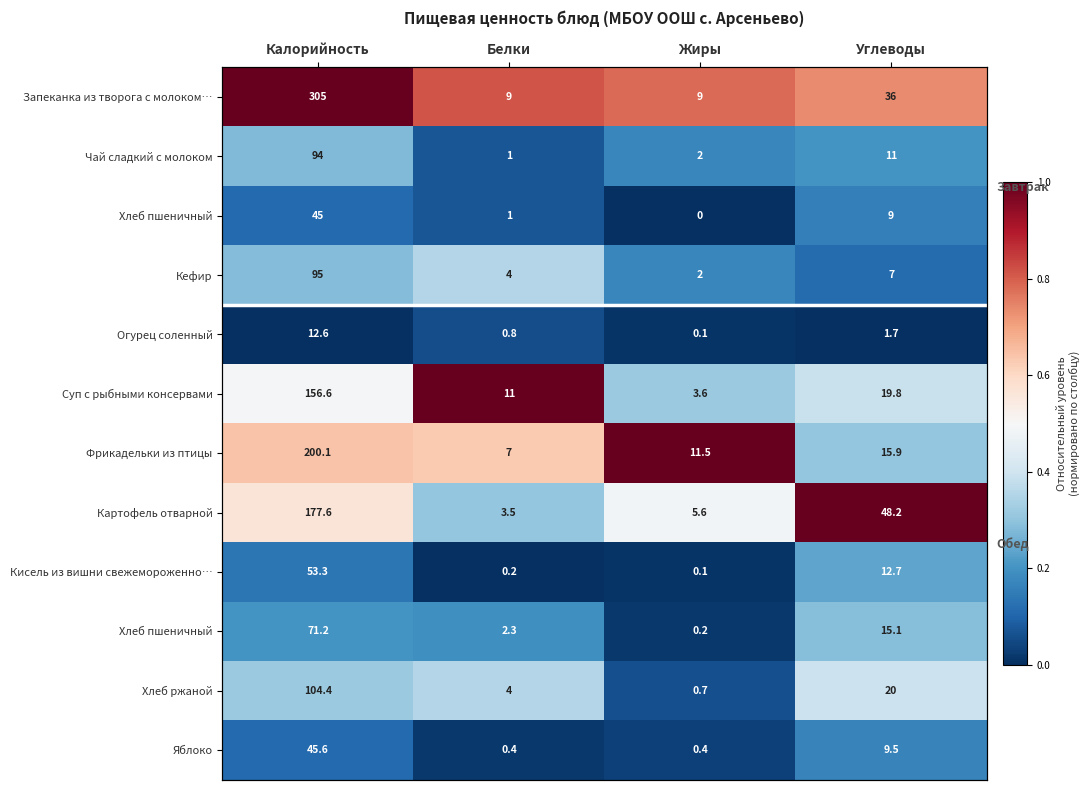

At which category is the sum across all series the highest?

Калорийность